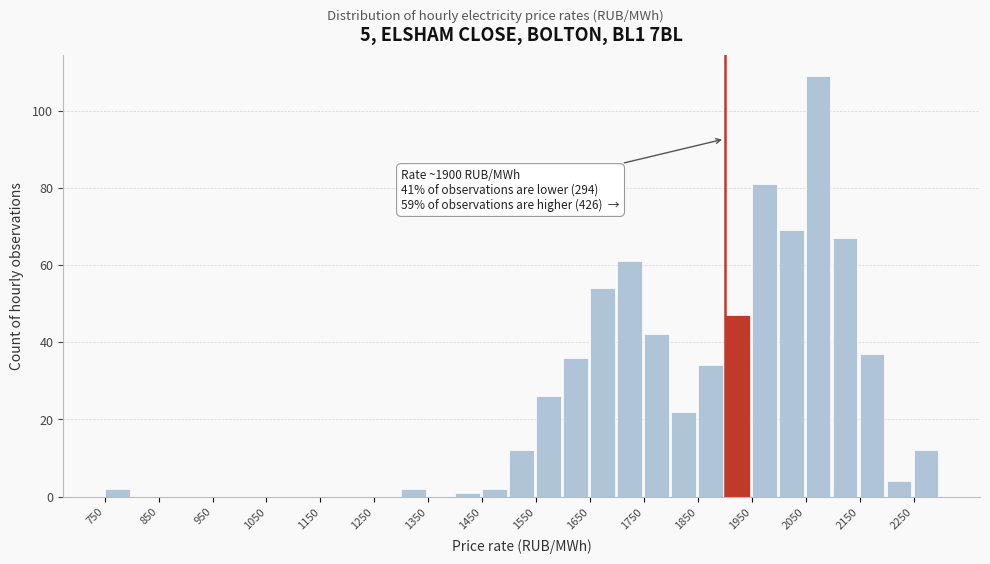

Over which range of the x-axis is the bar tallest?

2050 to 2100